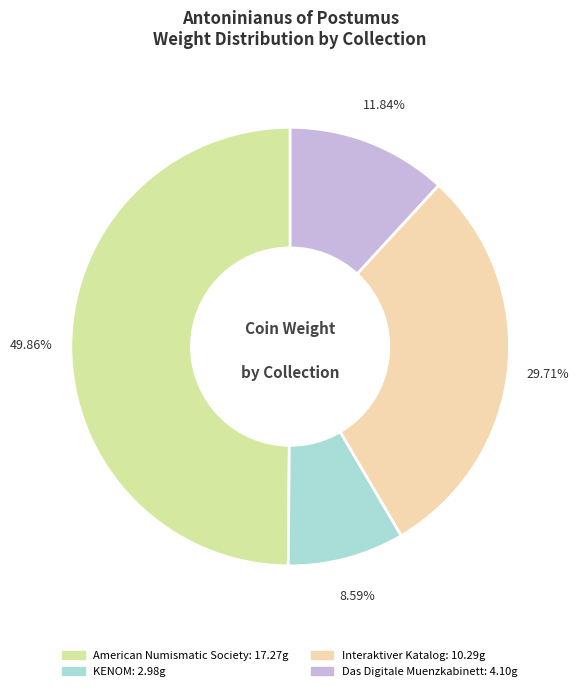

How many slices are in this pie chart?

4